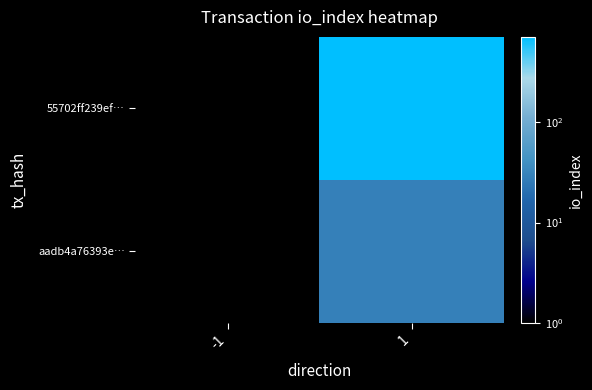

List the series in order of their peak value, lowest first.

aadb4a76393e…, 55702ff239ef…